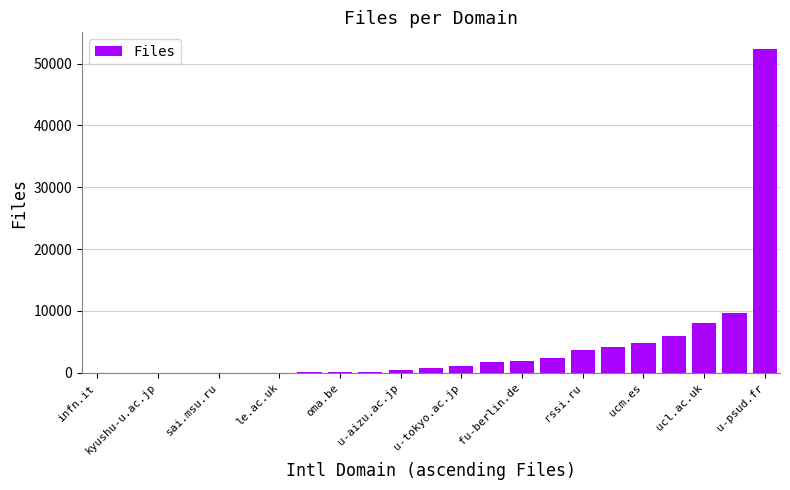

How many data points does each series have?

23